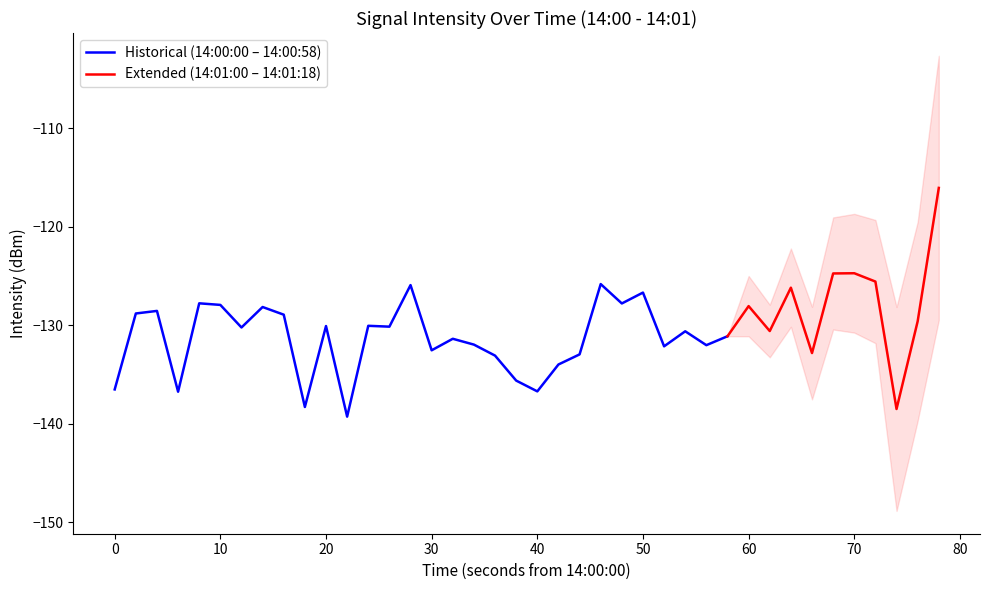

How many data points are less than -130?

23